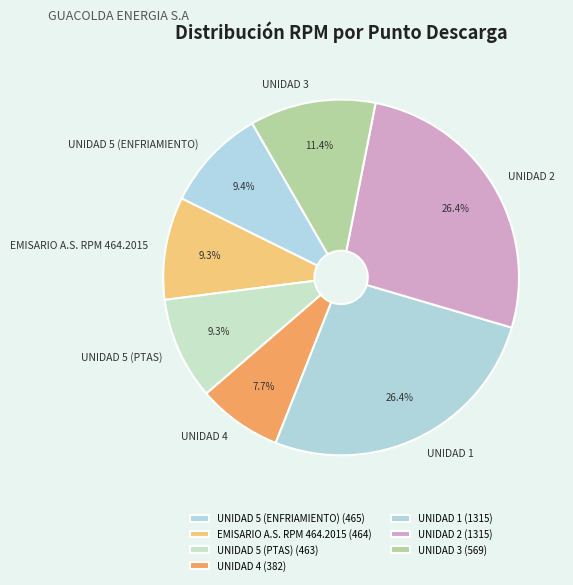

True or false: UNIDAD 5 (PTAS) accounts for 9% of the total.

True